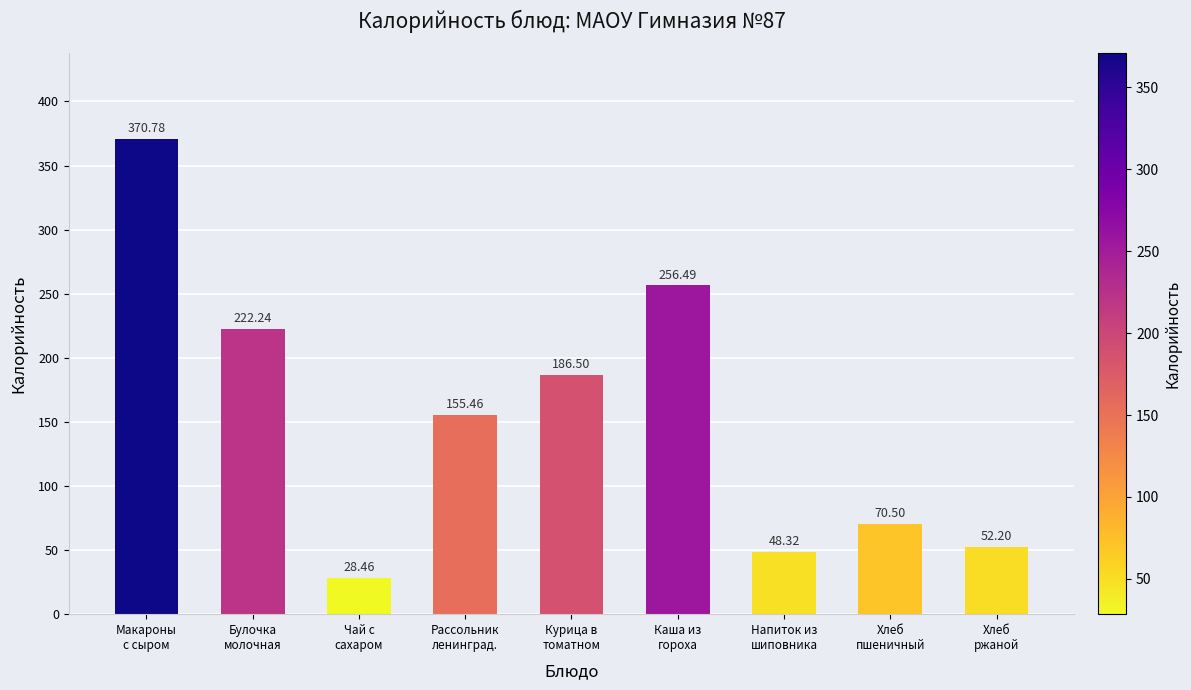

Reading right to left, extract all data points from this chart.

Хлеб
ржаной=52.2	Хлеб
пшеничный=70.5	Напиток из
шиповника=48.3	Каша из
гороха=256.5	Курица в
томатном=186.5	Рассольник
ленинград.=155.5	Чай с
сахаром=28.5	Булочка
молочная=222.2	Макароны
с сыром=370.8